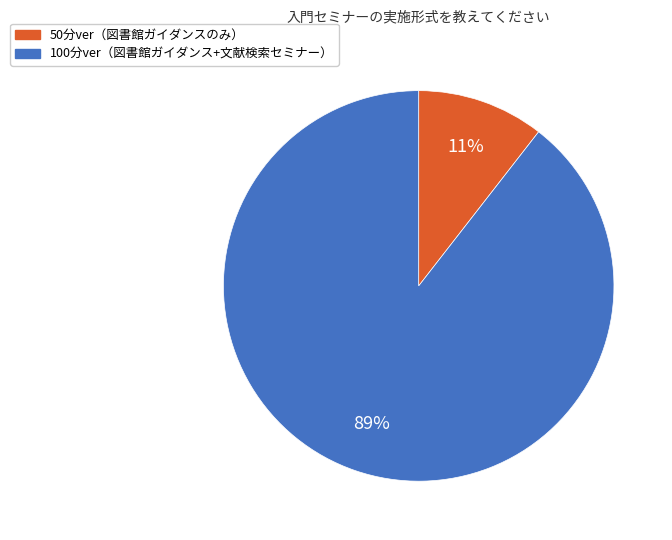

What is the largest slice in the pie chart?

100分ver（図書館ガイダンス+文献検索セミナー）